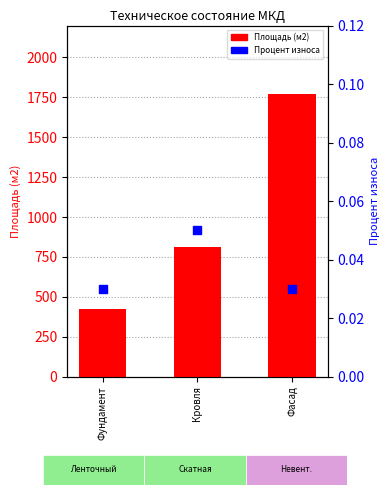

Which series has the largest Y range (max minus min)?

Площадь (м2)